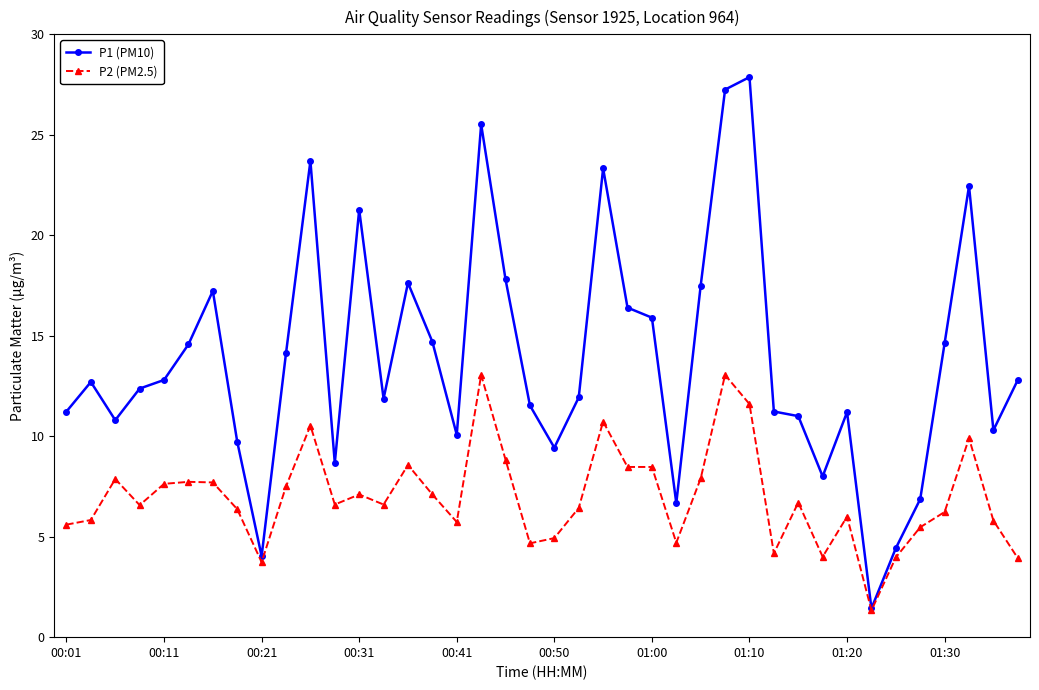

What is the sum of all P2 (PM2.5) values?

279.1